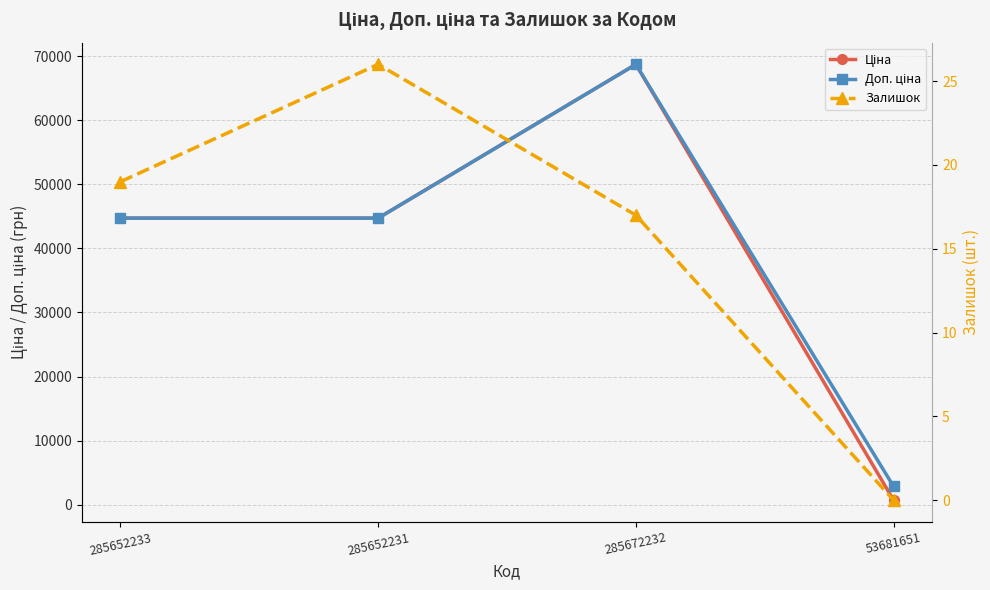

What are all the series names shown in the legend?

Ціна, Доп. ціна, Залишок